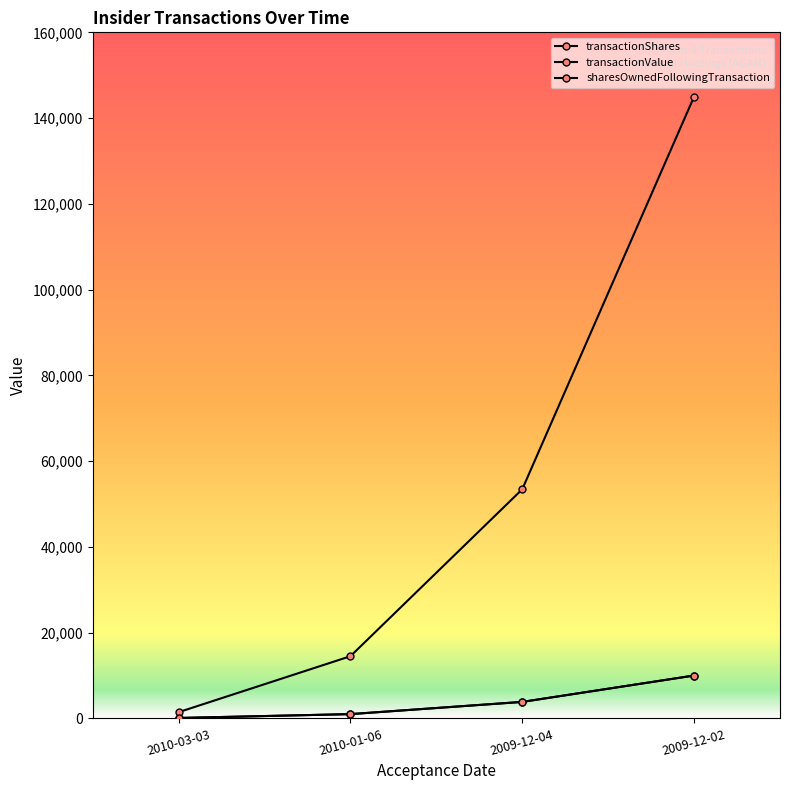

Does the chart have visible grid lines?

No